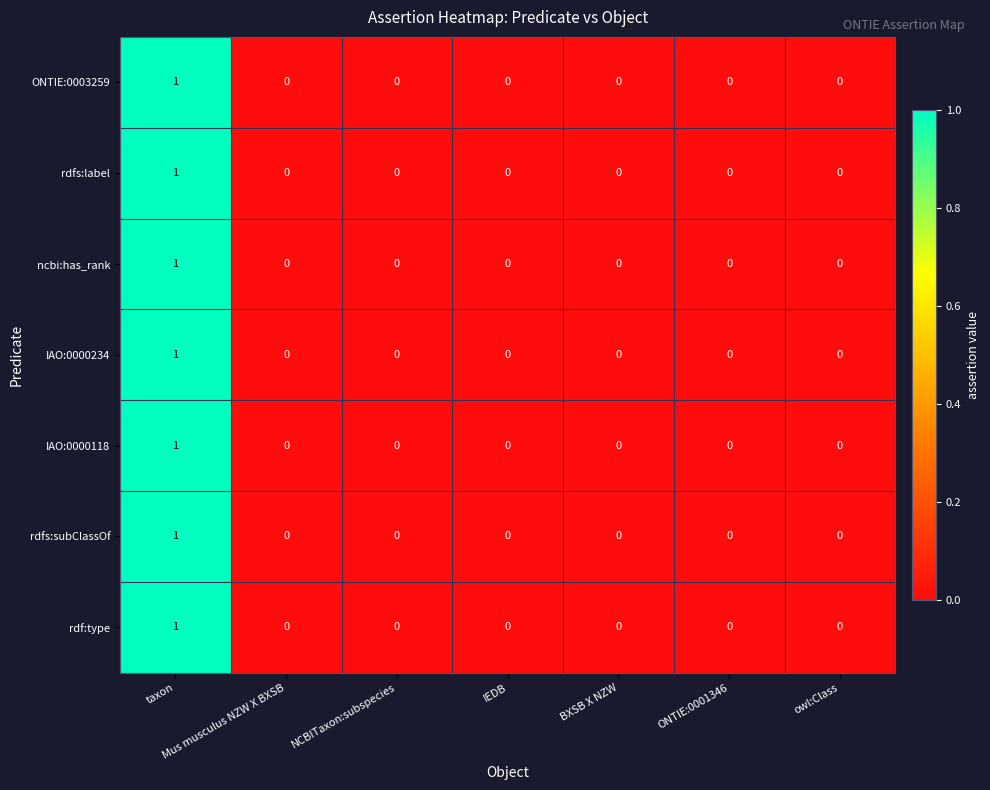

Count the number of categories in the chart.

7